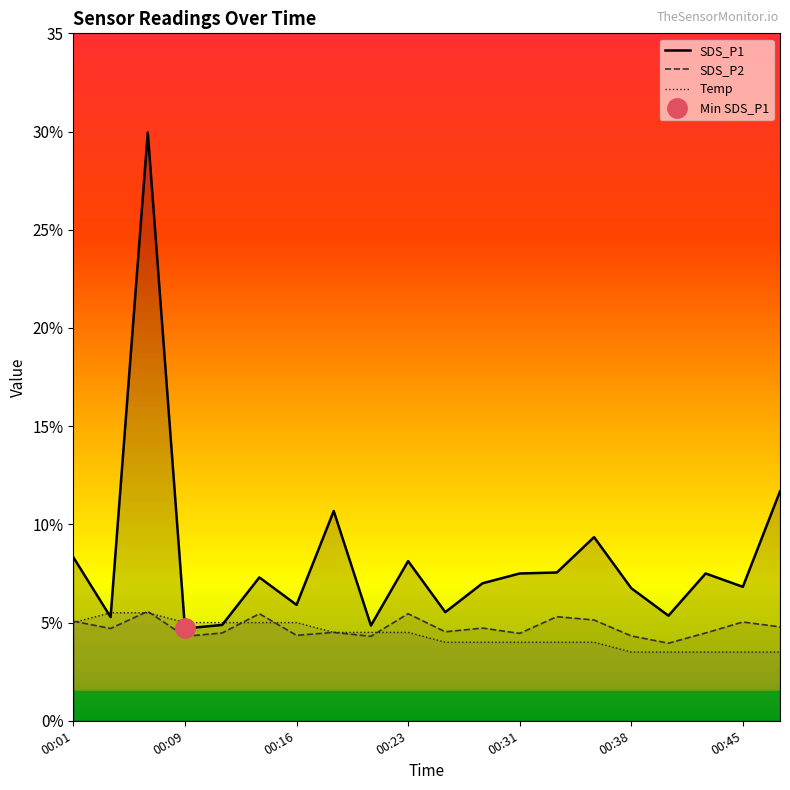

Which category has the highest value across all series?

00:06